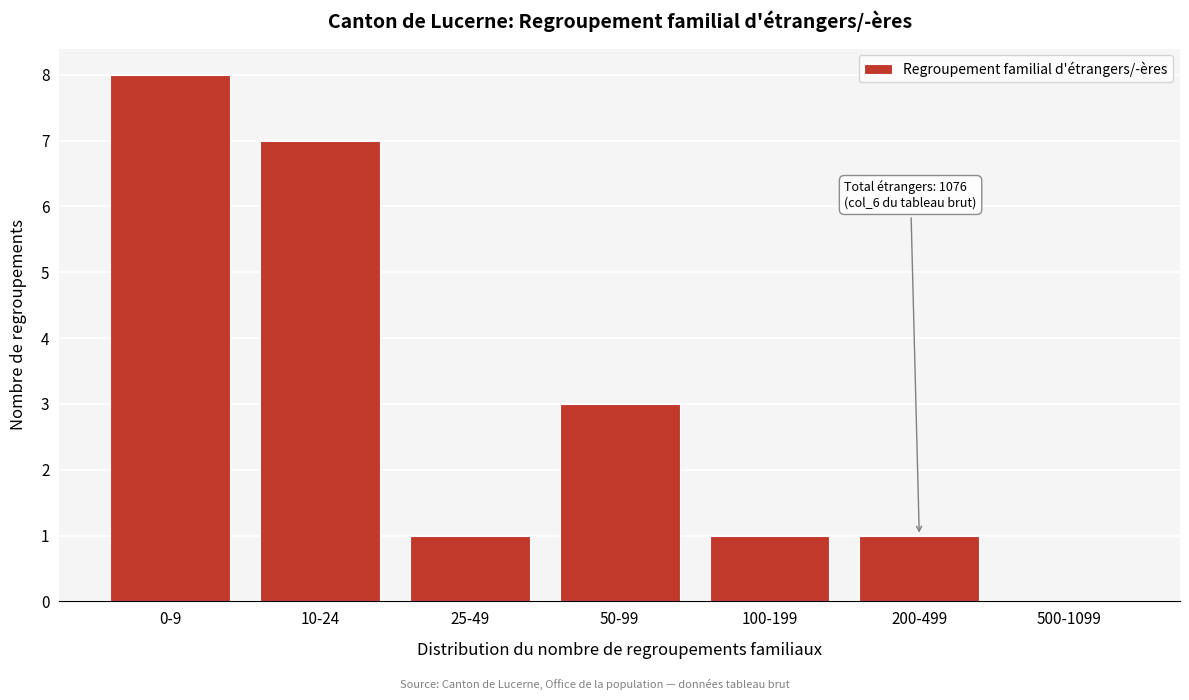

Reading right to left, what are all the values shown in this chart?

500-1099=0	200-499=1	100-199=1	50-99=3	25-49=1	10-24=7	0-9=8